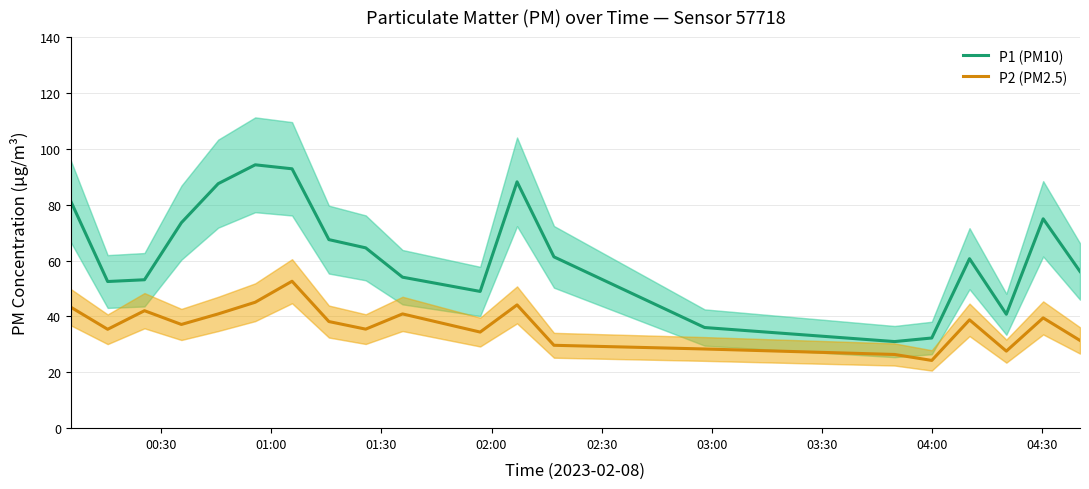

True or false: P2 (PM2.5) and P1 (PM10) intersect in this chart.

False